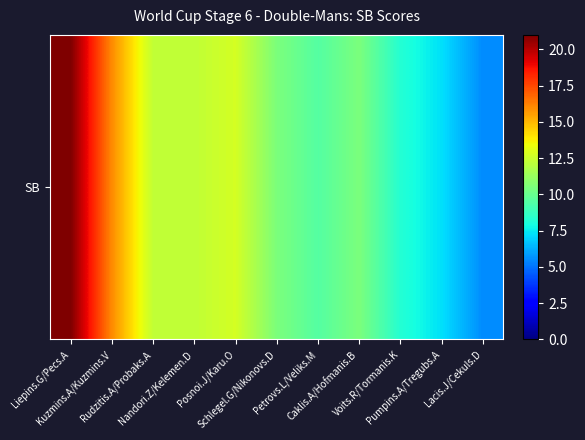

Count the number of data series in this chart.

1